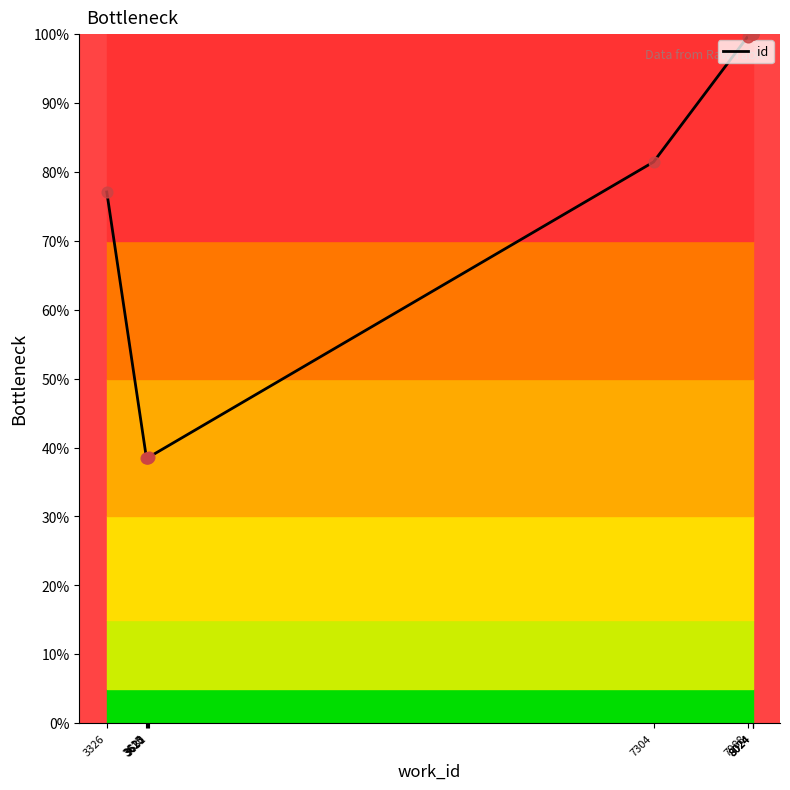

Which has a higher value, 3615 or 3326?

3326